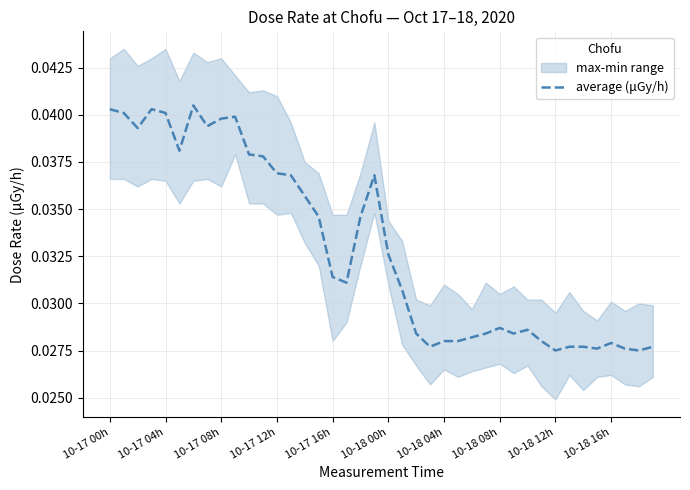

Is this an area chart (filled region under the line)?

No